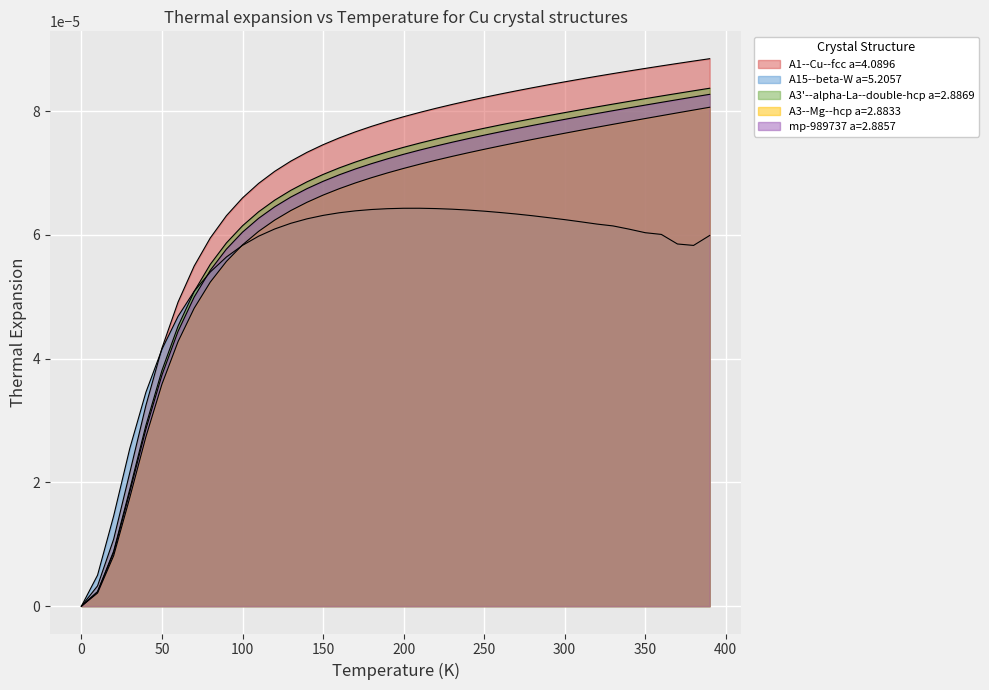

True or false: A3--Mg--hcp a=2.8833 and mp-989737 a=2.8857 intersect in this chart.

False